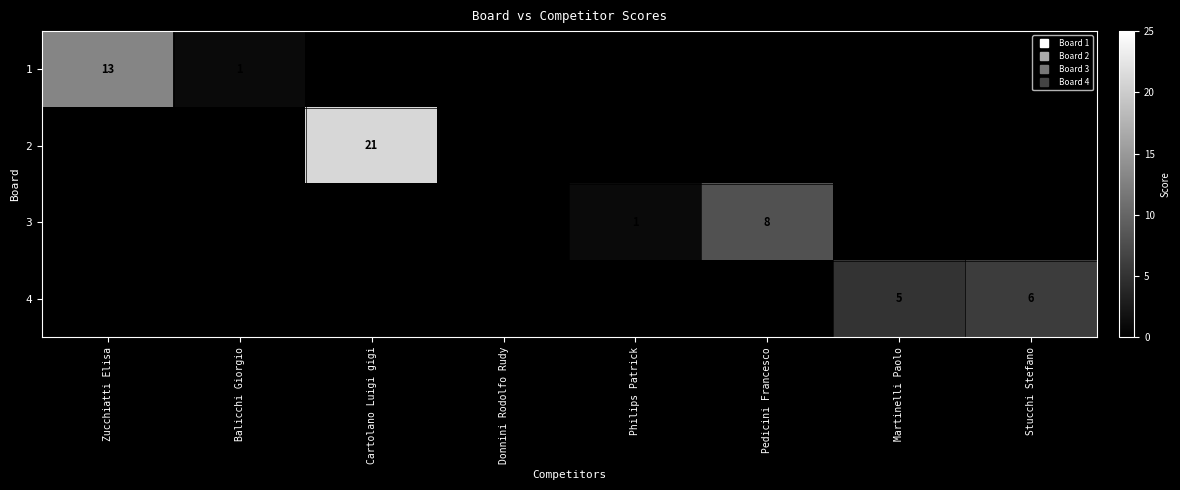

Which category has the highest value across all series?

Cartolano Luigi gigi